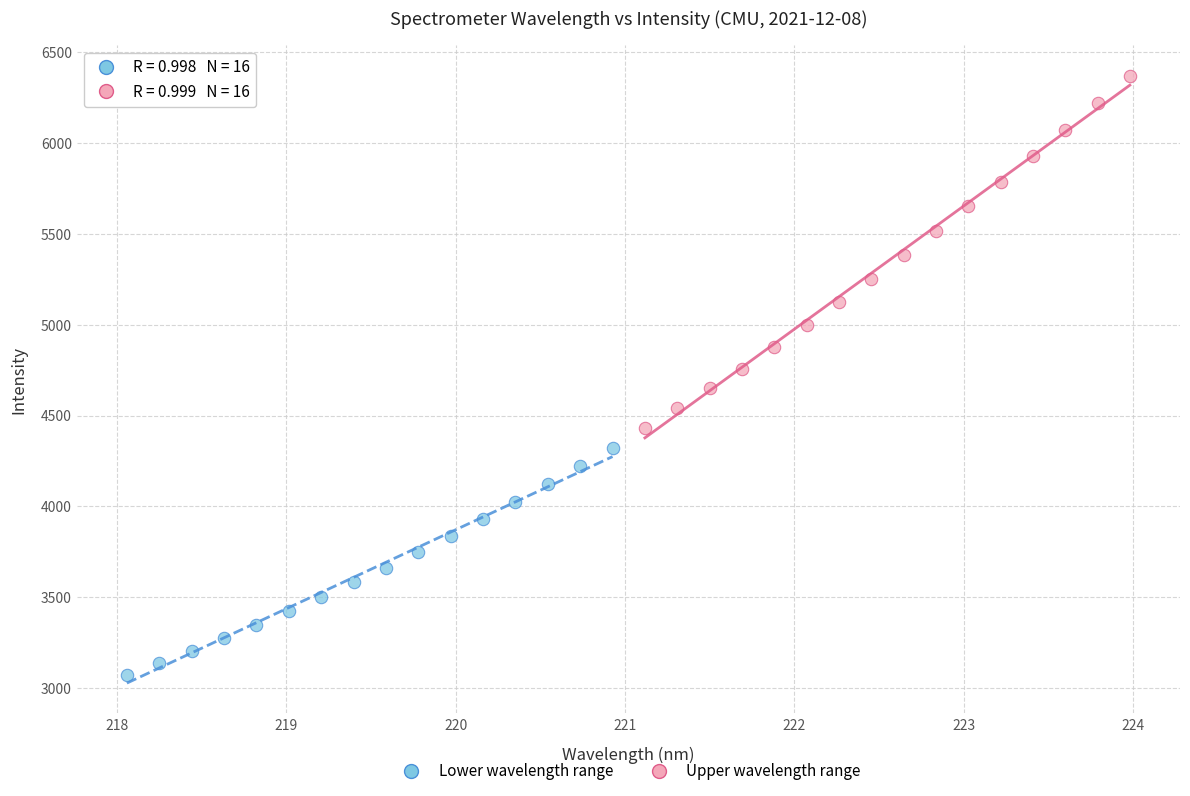

Which series has the widest spread of Y values?

Upper wavelength range